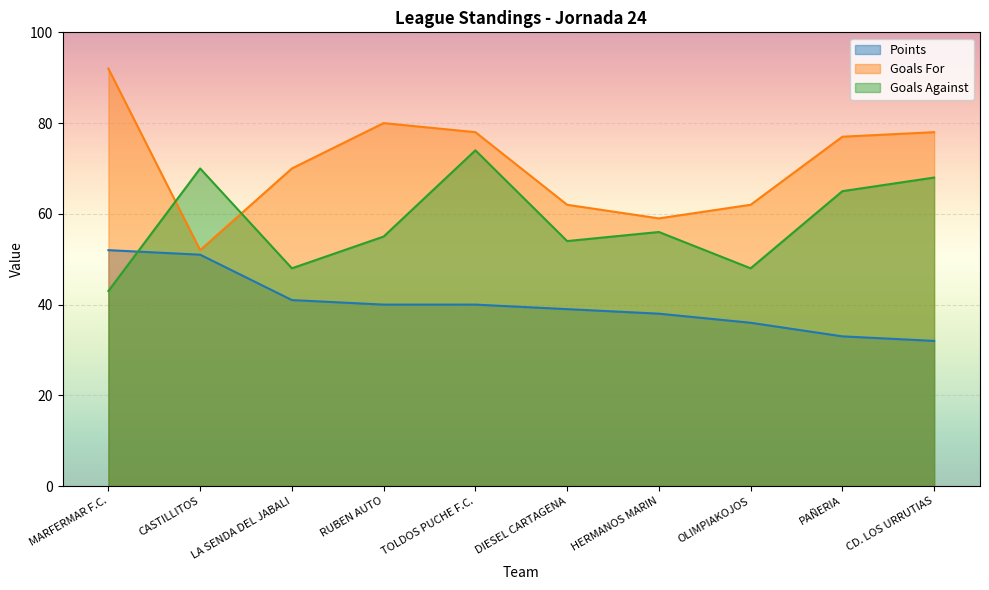

How many data points does each series have?

10